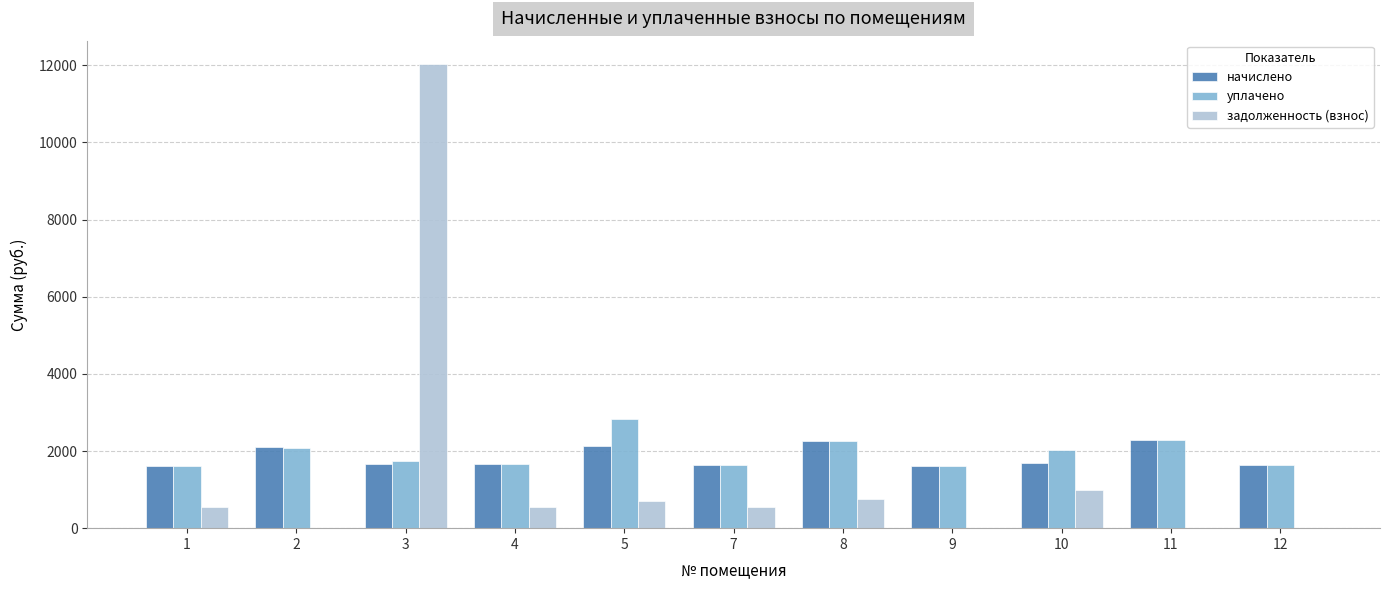

At which category is the sum across all series the highest?

3